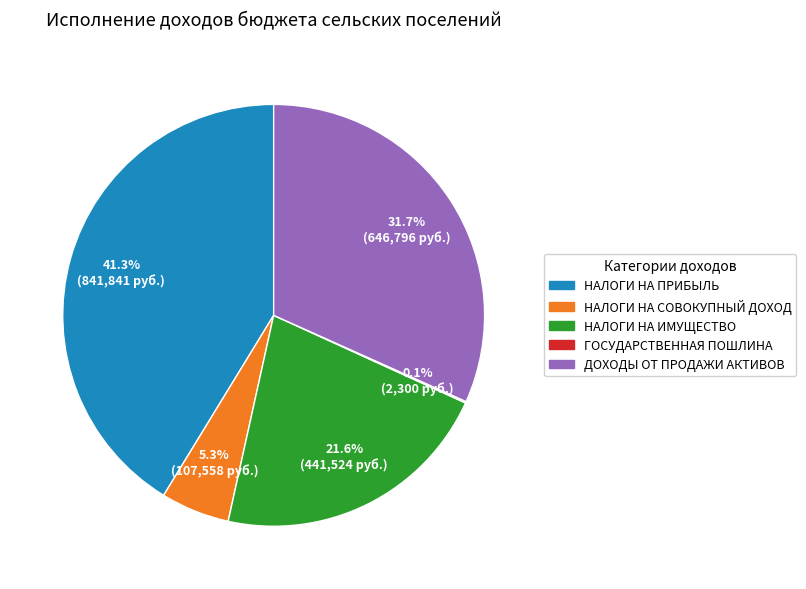

Is there any slice that represents more than half of the pie?

No